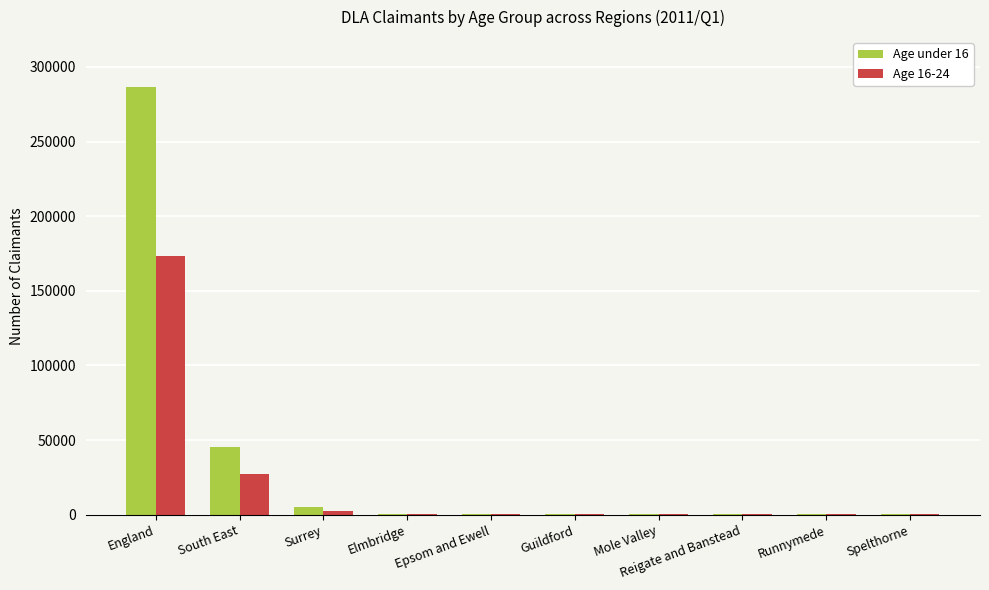

Which series has the largest total across all categories?

Age under 16